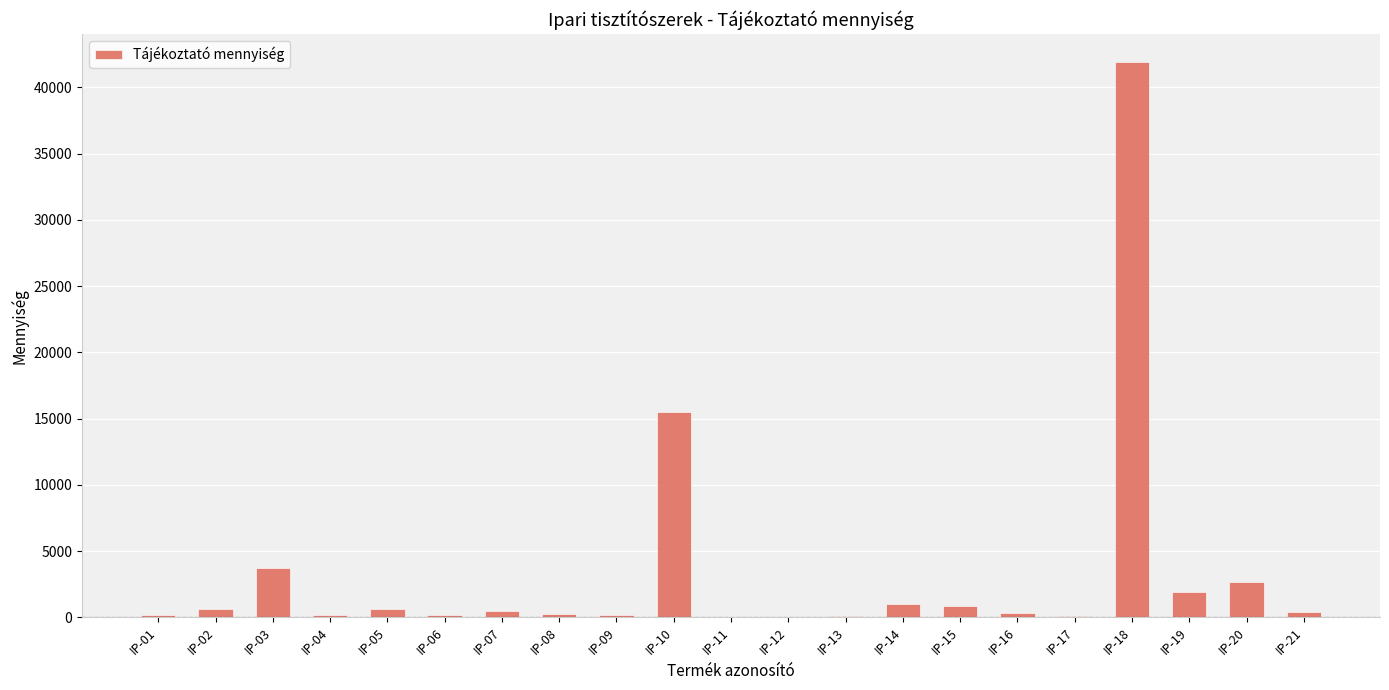

What is the greatest value displayed?

41921